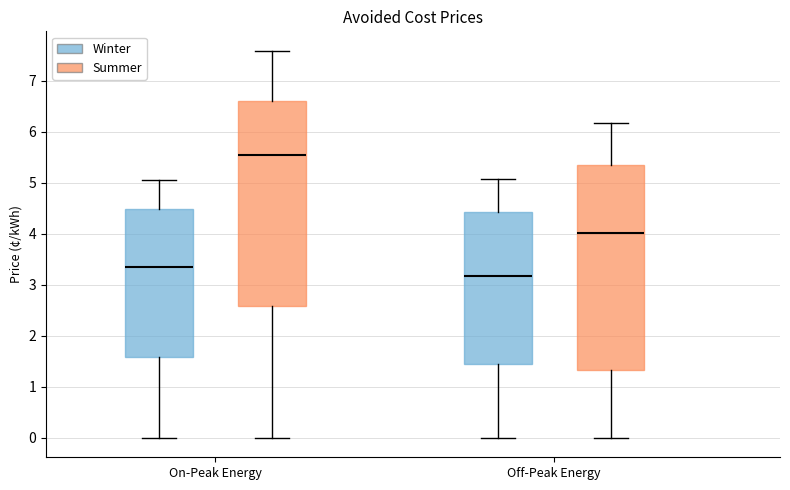

Reading left to right, transcribe this box plot: for each box, give where its median line is, the range the box spans, and where its two whiskers end, as read against the y-axis. The values are not printed on the chart, so give them approximately, as read against the axis.

On-Peak Energy (Winter): median 3.4, box 1.6 to 4.5, whiskers 0.0 to 5.1
On-Peak Energy (Summer): median 5.6, box 2.6 to 6.6, whiskers 0.0 to 7.6
Off-Peak Energy (Winter): median 3.2, box 1.4 to 4.4, whiskers 0.0 to 5.1
Off-Peak Energy (Summer): median 4.0, box 1.3 to 5.4, whiskers 0.0 to 6.2